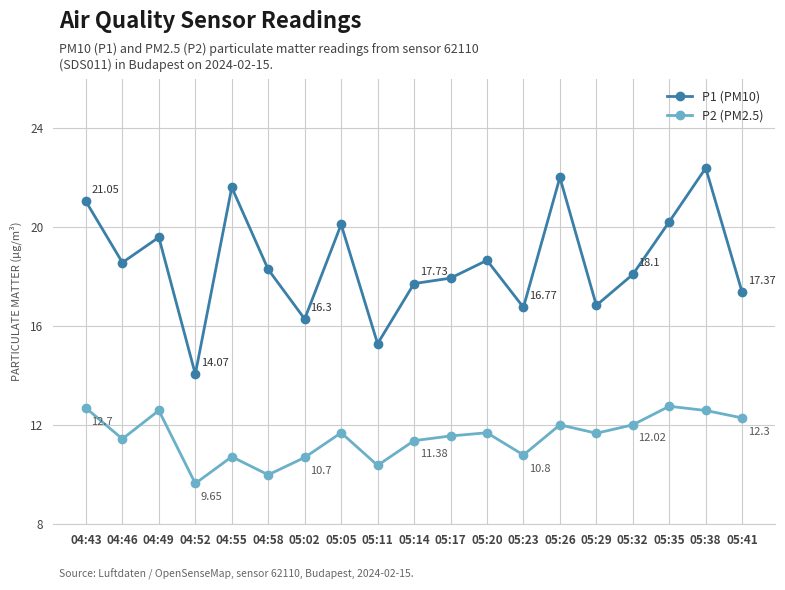

True or false: P2 (PM2.5) has more than 2 points higher than both neighbors.

True